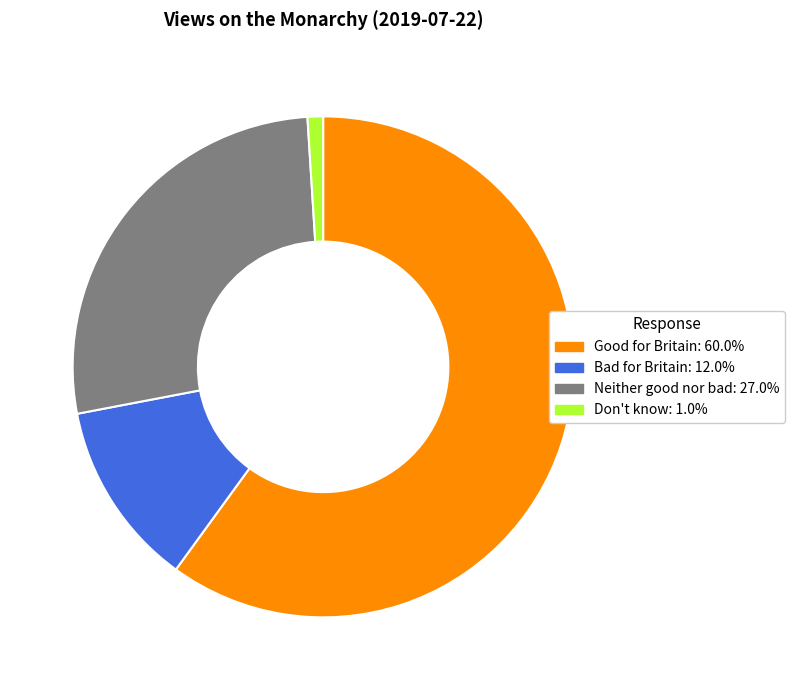

Is there any slice that represents more than half of the pie?

Yes